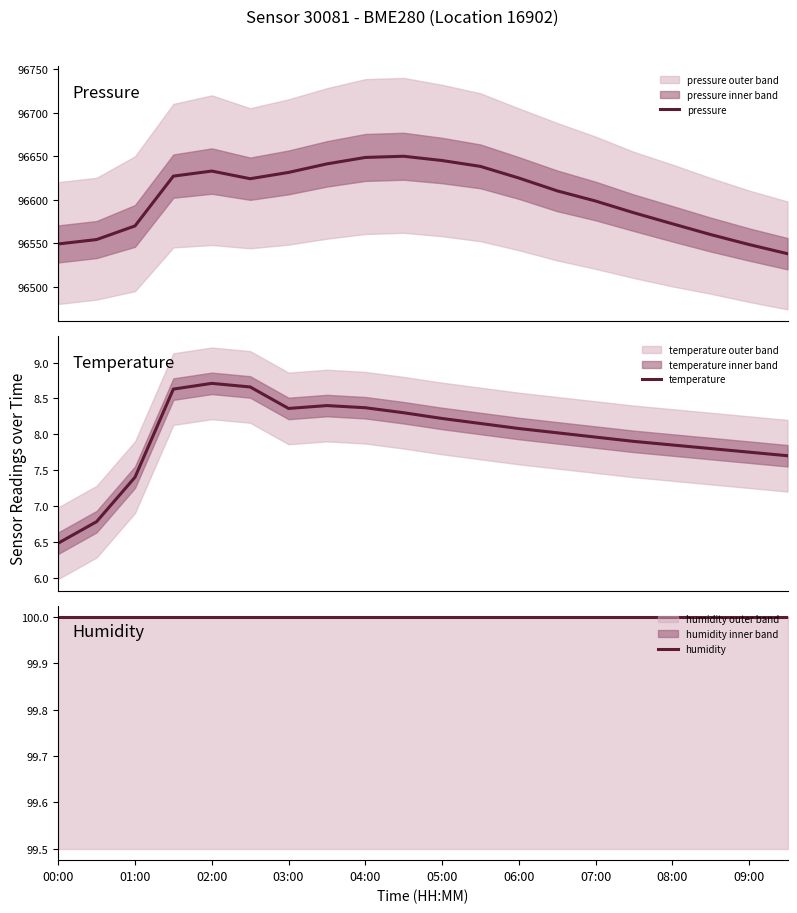

How many lines are shown in the chart?

3